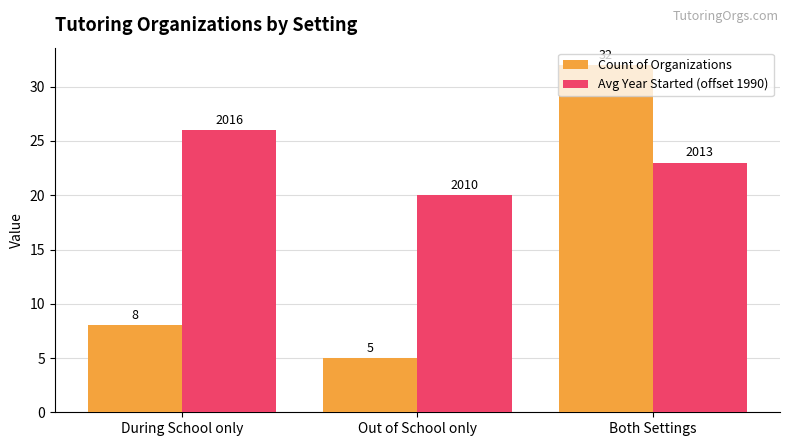

How many bars are there in each group?

2